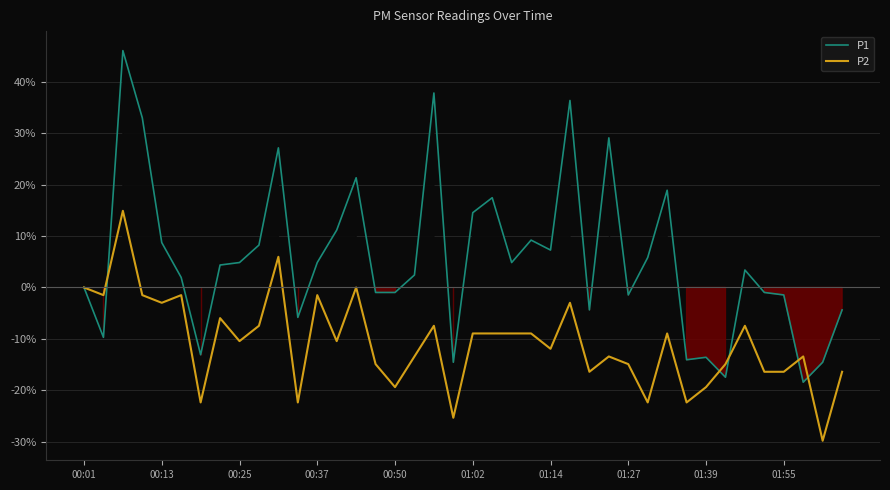

How many values in the P1 series exceed 4?

20